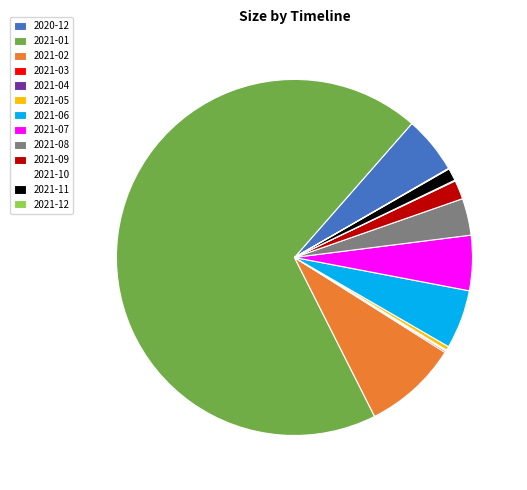

Is it true that 2020-12 is 5% of the pie?

True